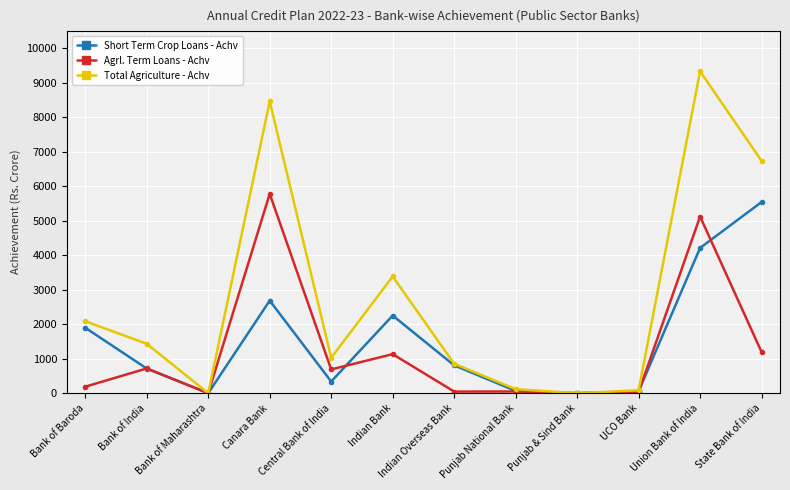

What is the total value across all series at Punjab National Bank?

234